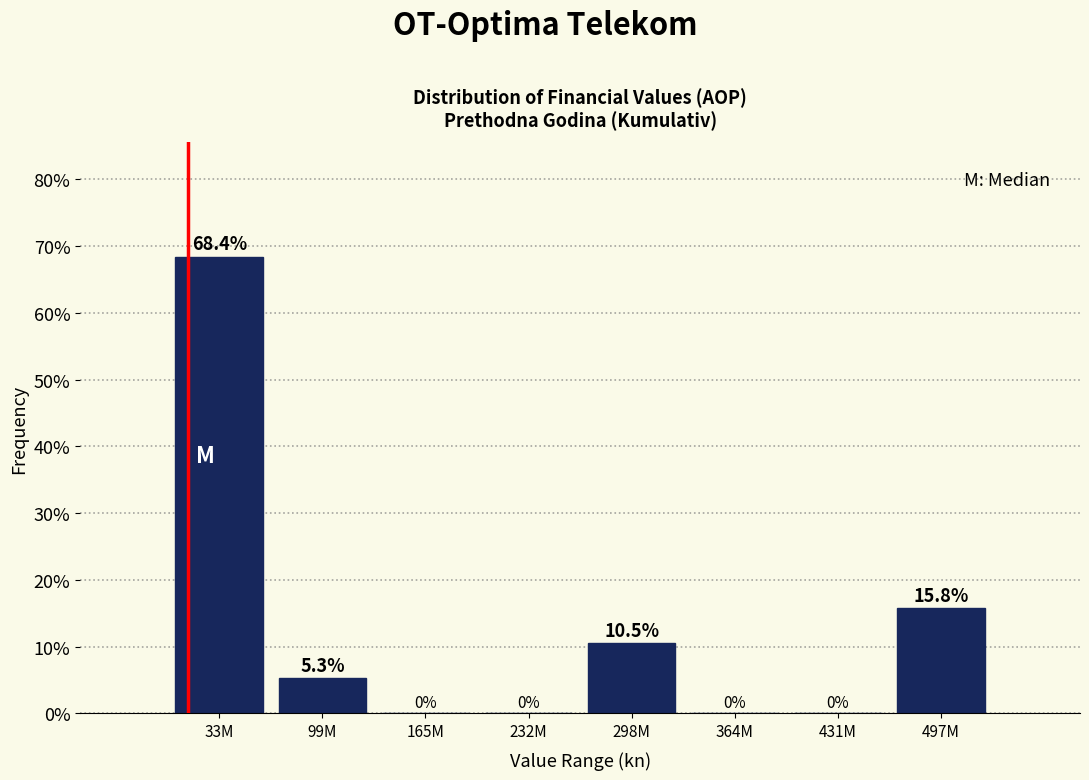

Reading left to right, list all the values displayed in this chart.

33M=68.4	99M=5.3	165M=0.0	232M=0.0	298M=10.5	364M=0.0	431M=0.0	497M=15.8